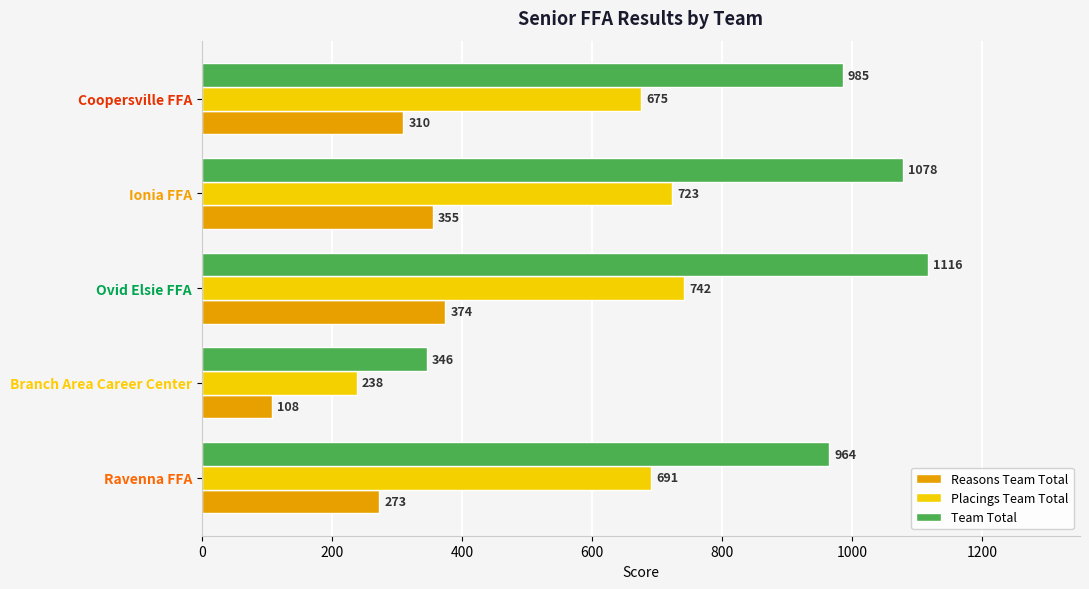

Which series has the widest spread of values?

Team Total